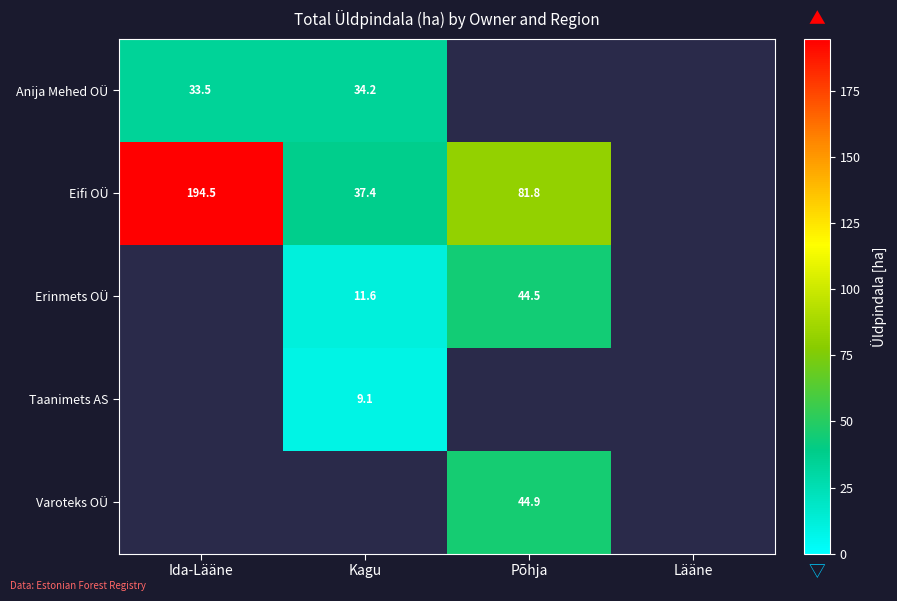

Is it true that Anija Mehed OÜ equals 22.5 at Ida-Lääne?

False